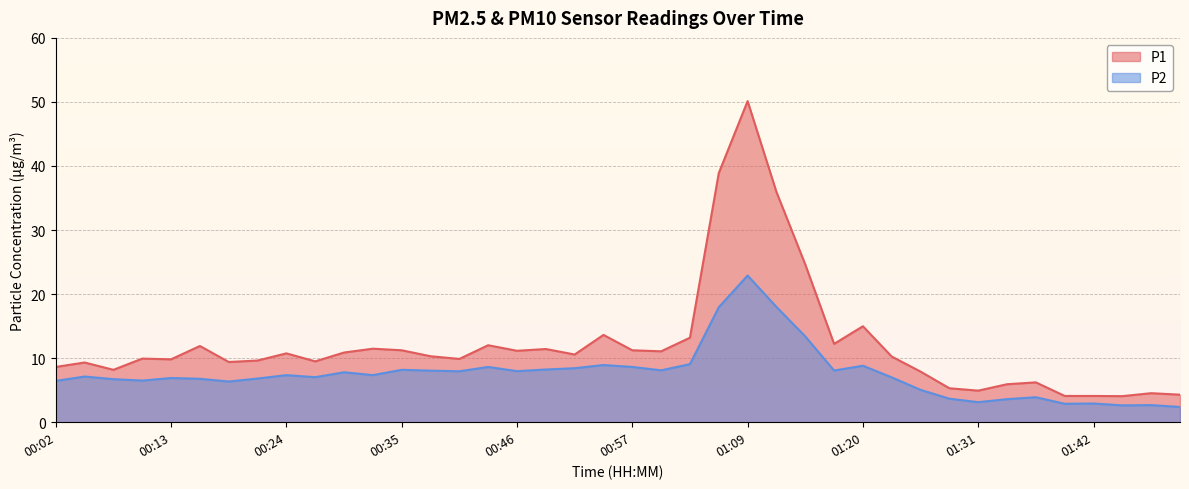

What is the highest value of the P2 series?

22.9